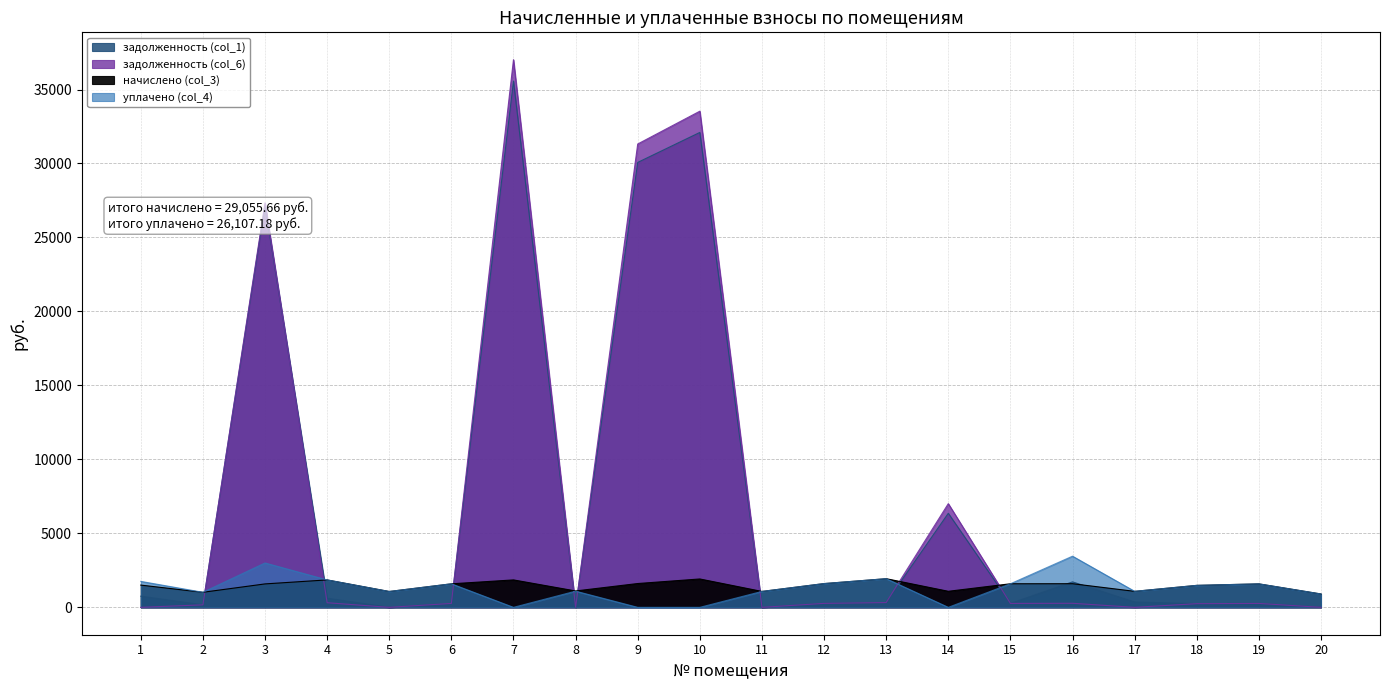

True or false: начислено (col_3) has more than 0 interior local peaks.

True